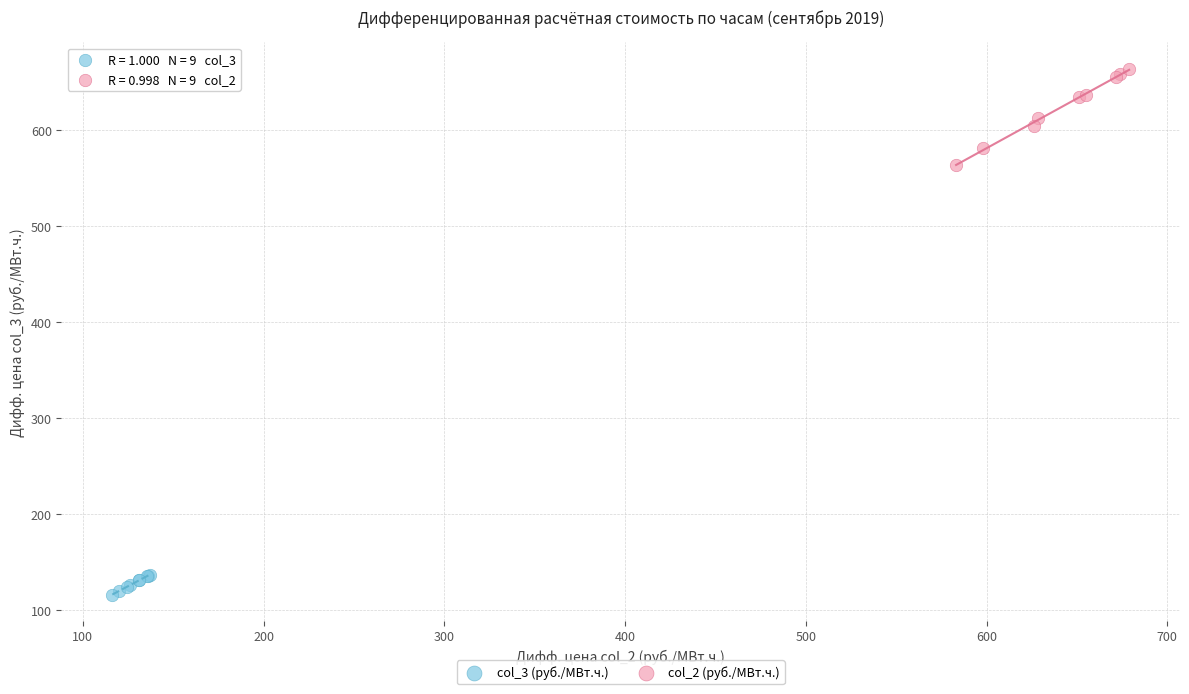

What are all the series names shown in the legend?

col_3 (руб./МВт.ч.), col_2 (руб./МВт.ч.)